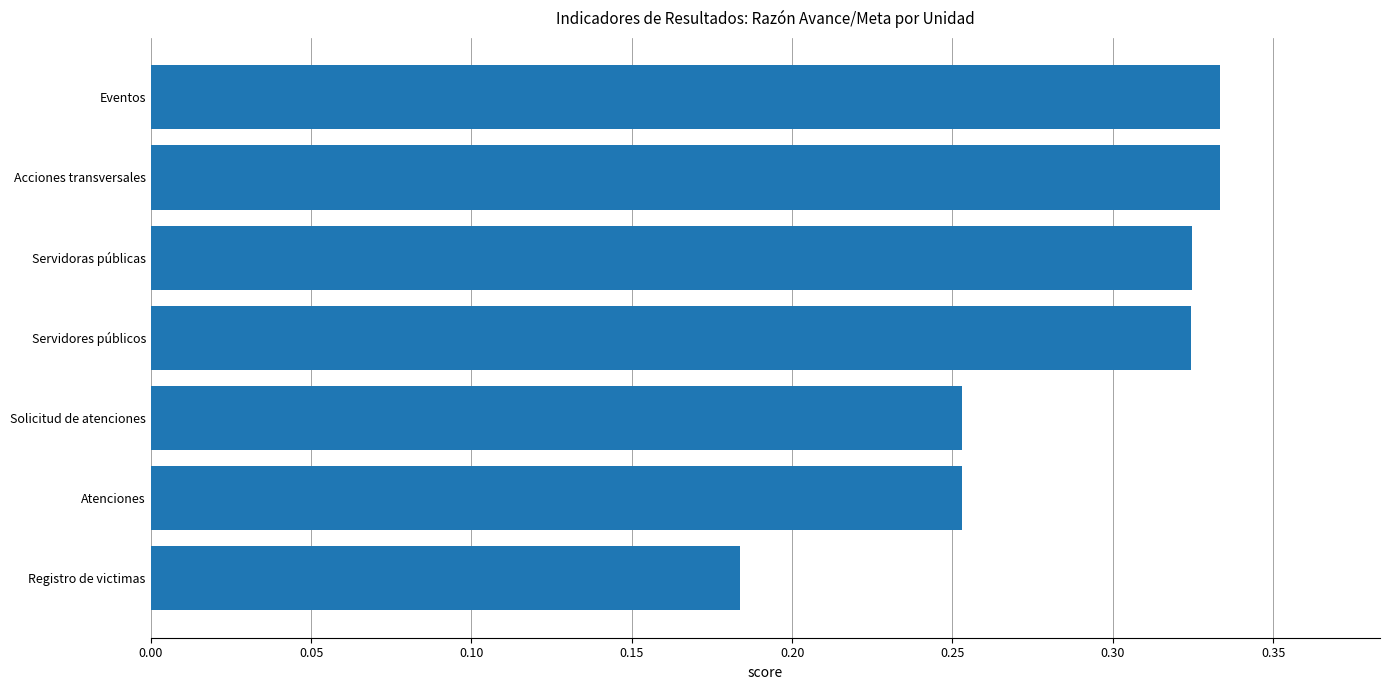

The value at Eventos is 0.5. True or false?

False